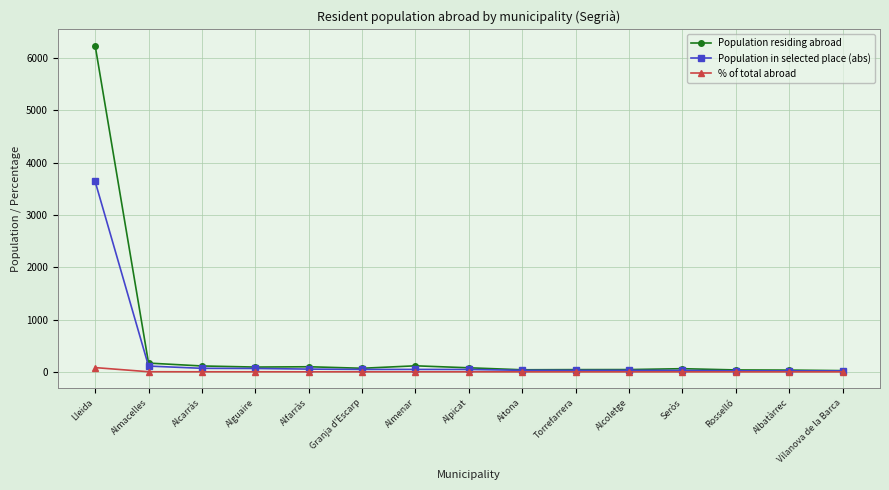

At which category is the sum across all series the highest?

Lleida